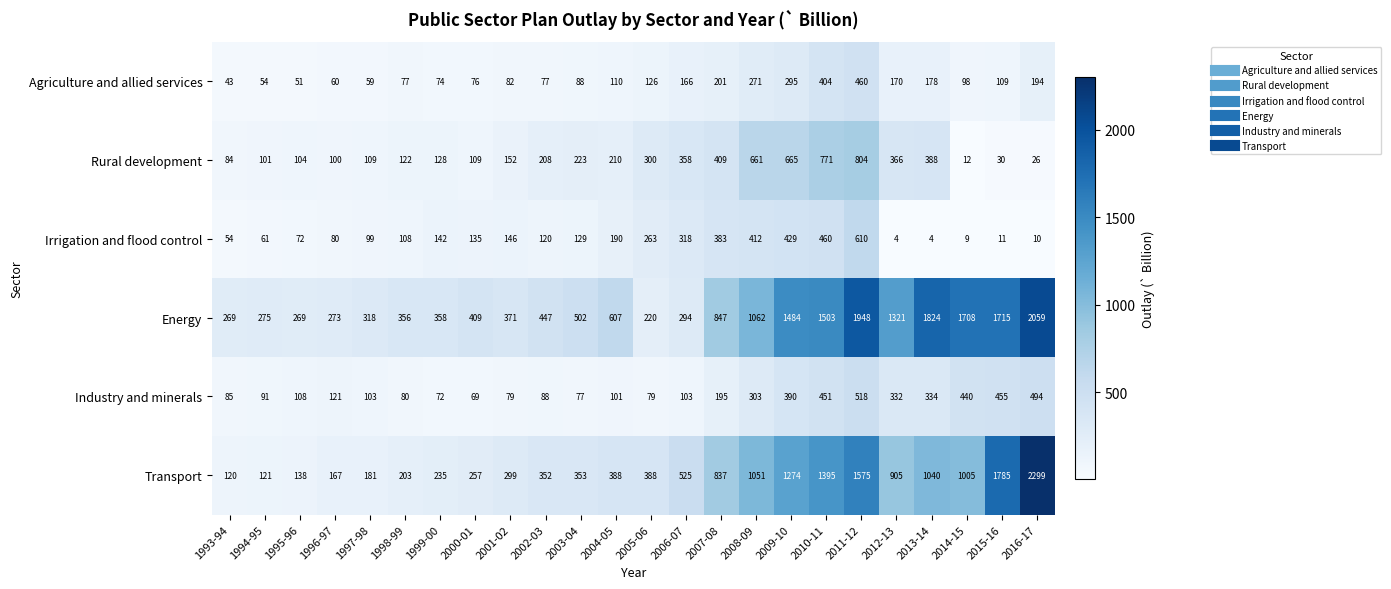

What is the difference between the maximum and minimum values in the Energy series?

1839